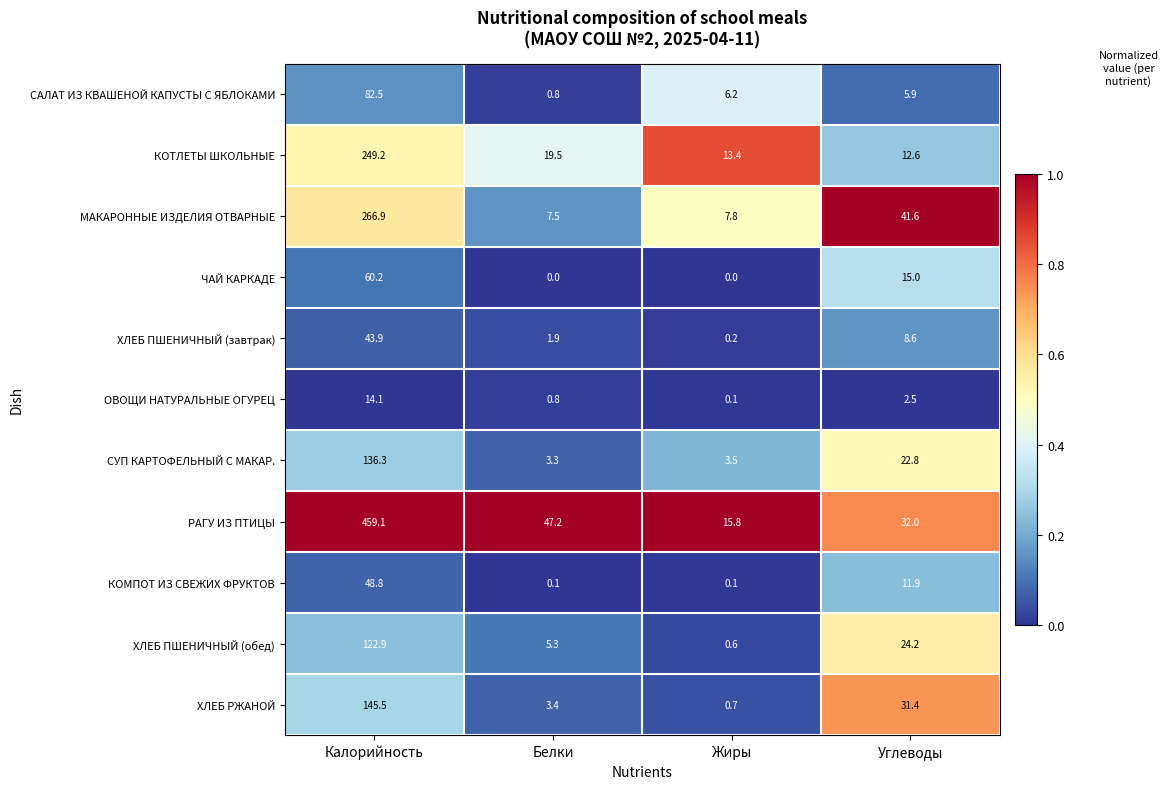

Which series changed the most between Калорийность and Углеводы?

РАГУ ИЗ ПТИЦЫ